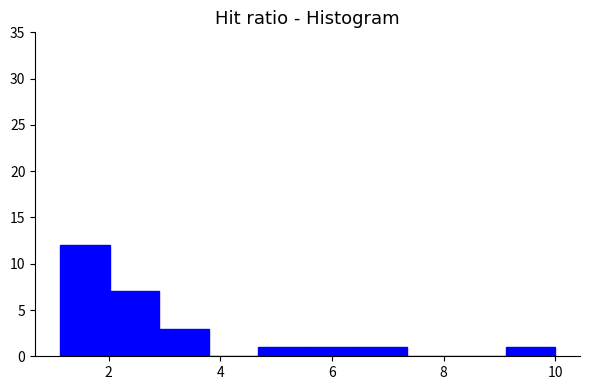

Reading left to right, transcribe this chart: for each bar, give the range it covers on the x-axis and its height. Neither the bar edges nor the heights are printed on the chart, so give them approximately, as read against the axes.

1.2 to 2.0: 12
2.0 to 3.0: 7
3.0 to 3.8: 3
3.8 to 4.6: 0
4.6 to 5.6: 1
5.6 to 6.4: 1
6.4 to 7.4: 1
7.4 to 8.2: 0
8.2 to 9.2: 0
9.2 to 10.0: 1